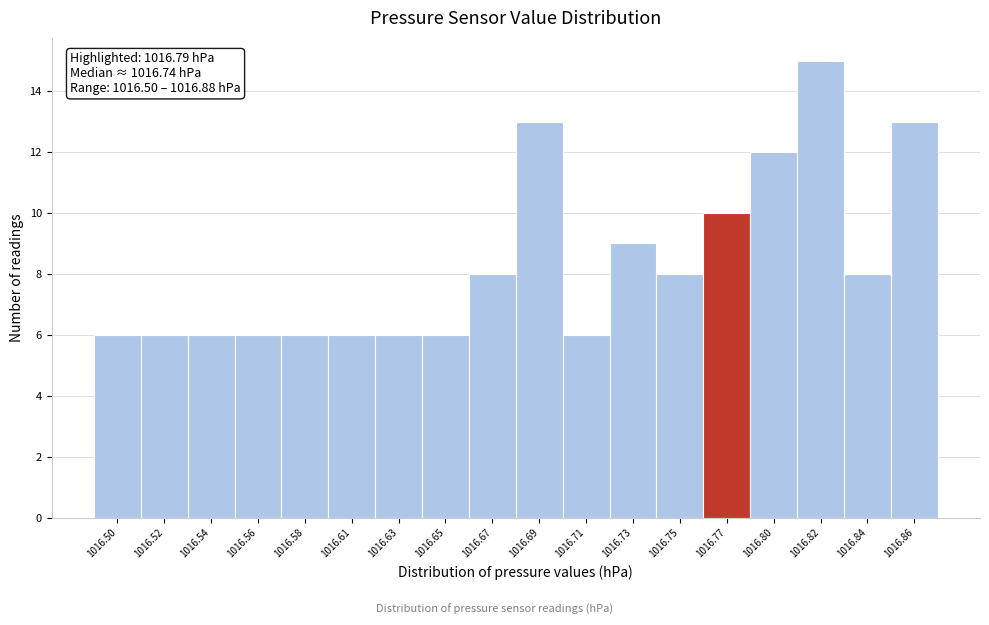

Reading left to right, transcribe all the data shown in this chart.

6	6	6	6	6	6	6	6	8	13	6	9	8	10	12	15	8	13